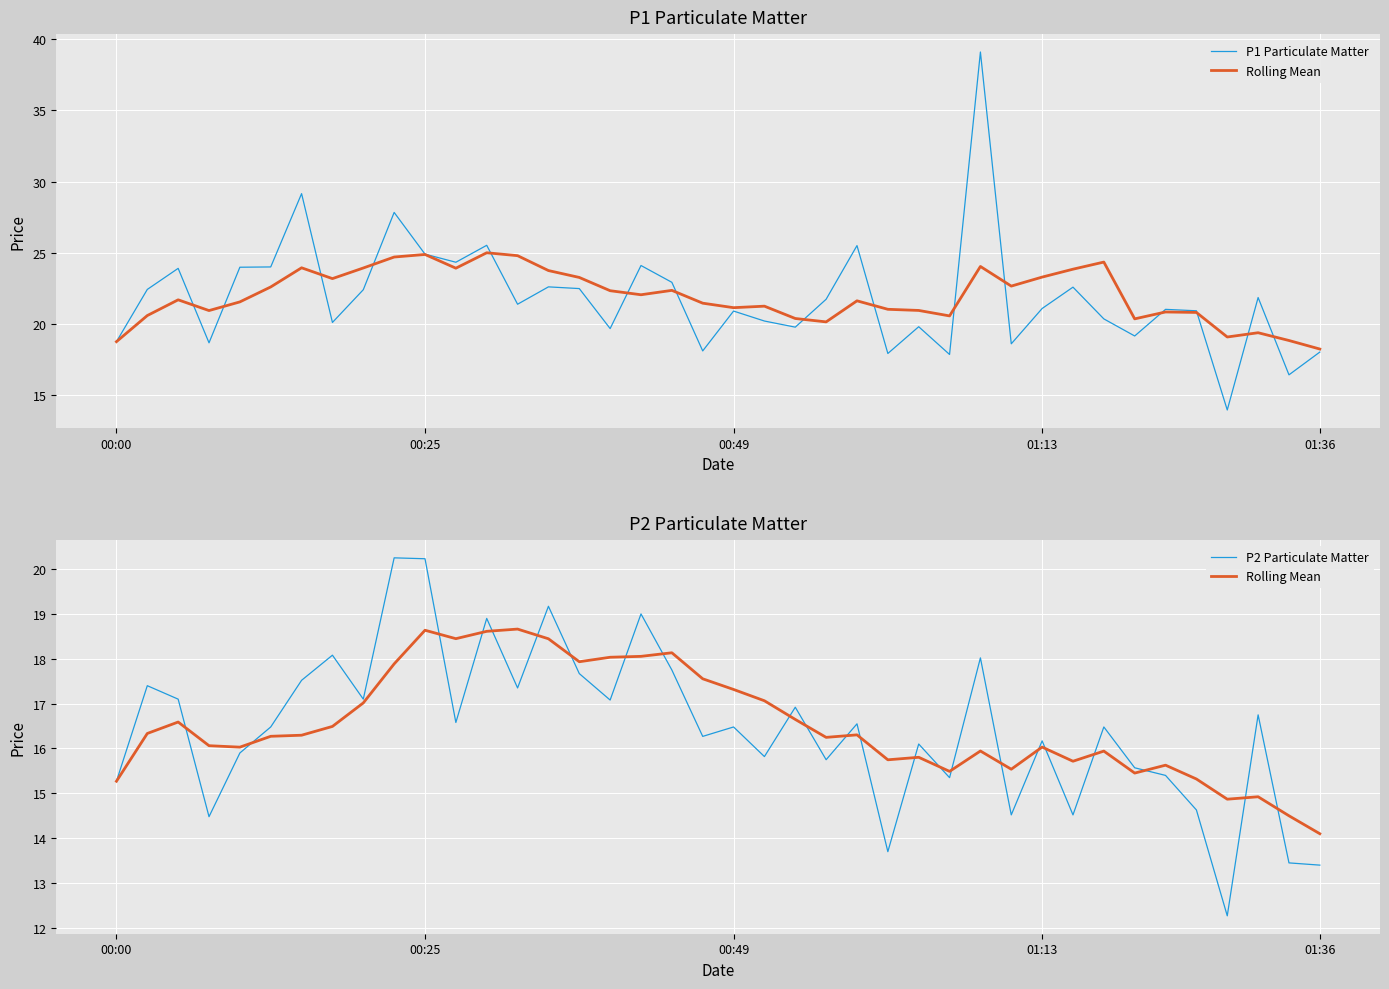

True or false: P2 Particulate Matter and P1 Particulate Matter cross at least once.

False